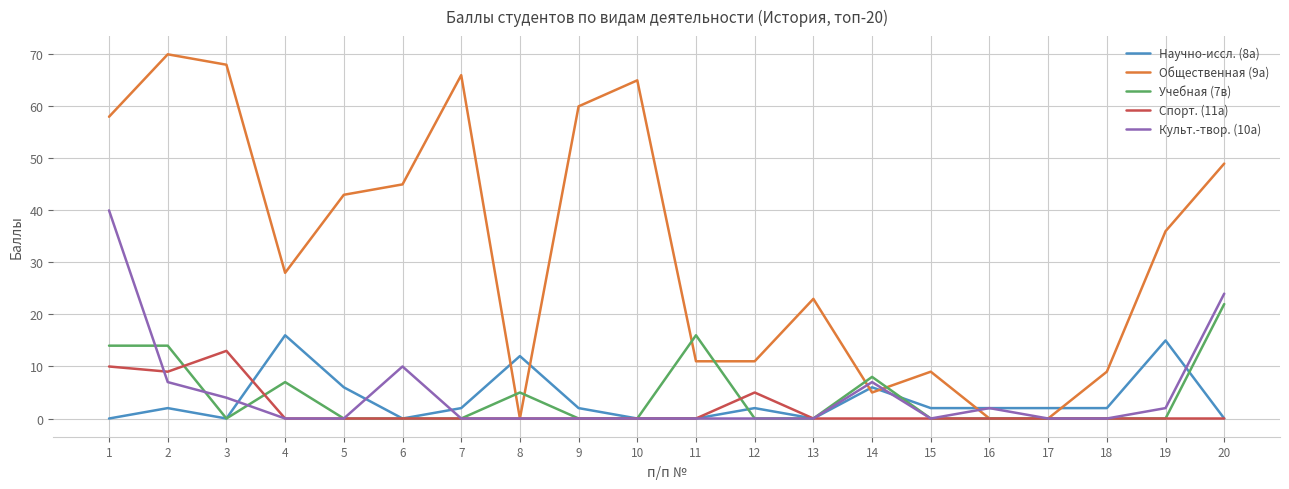

Does the chart have visible grid lines?

Yes